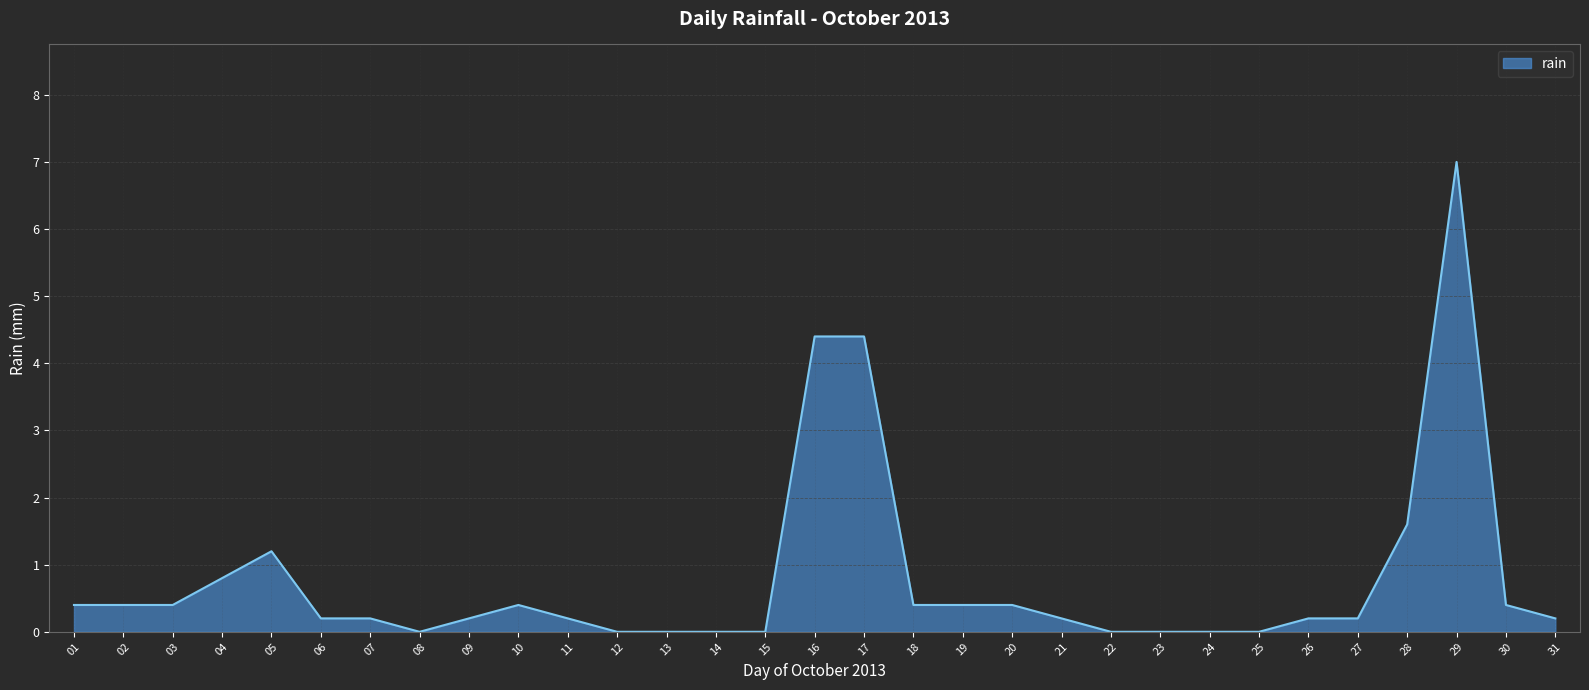

Reading left to right, list all the values displayed in this chart.

0.4	0.4	0.4	0.8	1.2	0.2	0.2	0.0	0.2	0.4	0.2	0.0	0.0	0.0	0.0	4.4	4.4	0.4	0.4	0.4	0.2	0.0	0.0	0.0	0.0	0.2	0.2	1.6	7.0	0.4	0.2